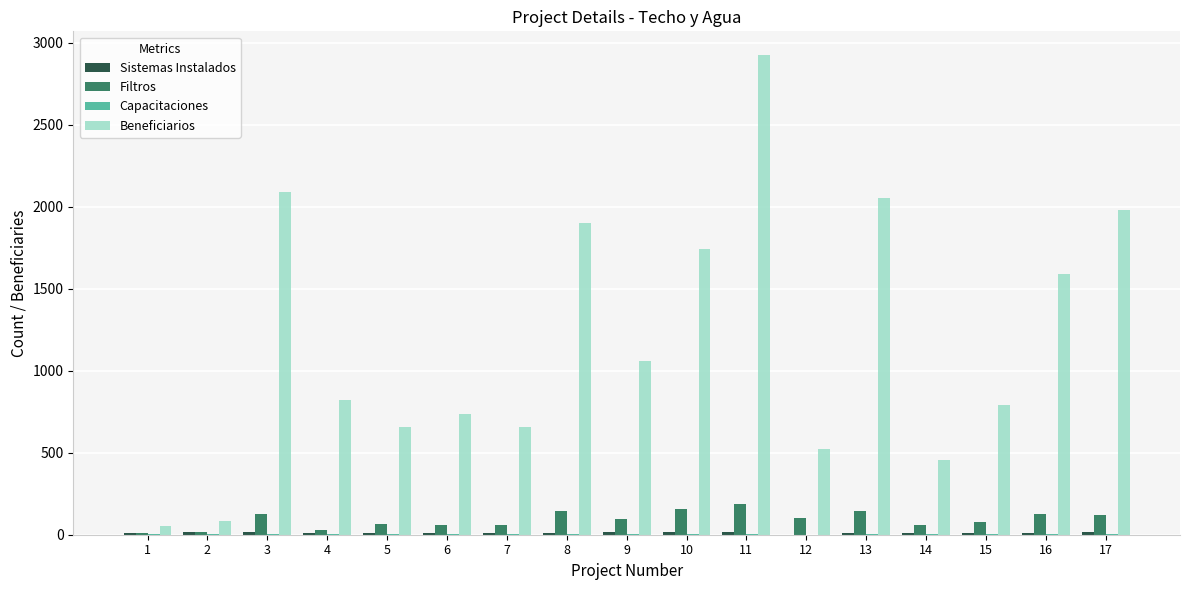

True or false: Filtros has a value of 158 at 10.

True